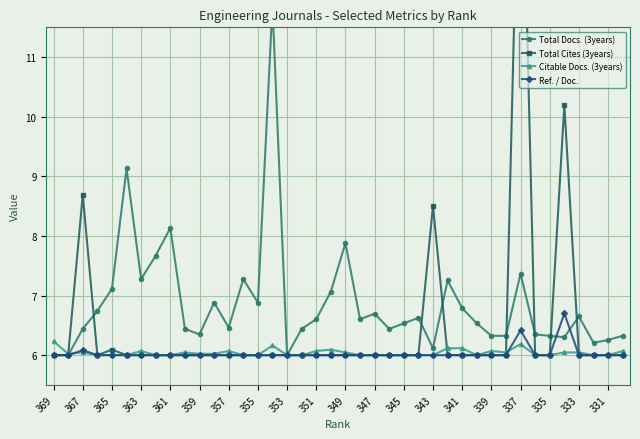

The Ref. / Doc. series shows 1.7 at 367. True or false?

False